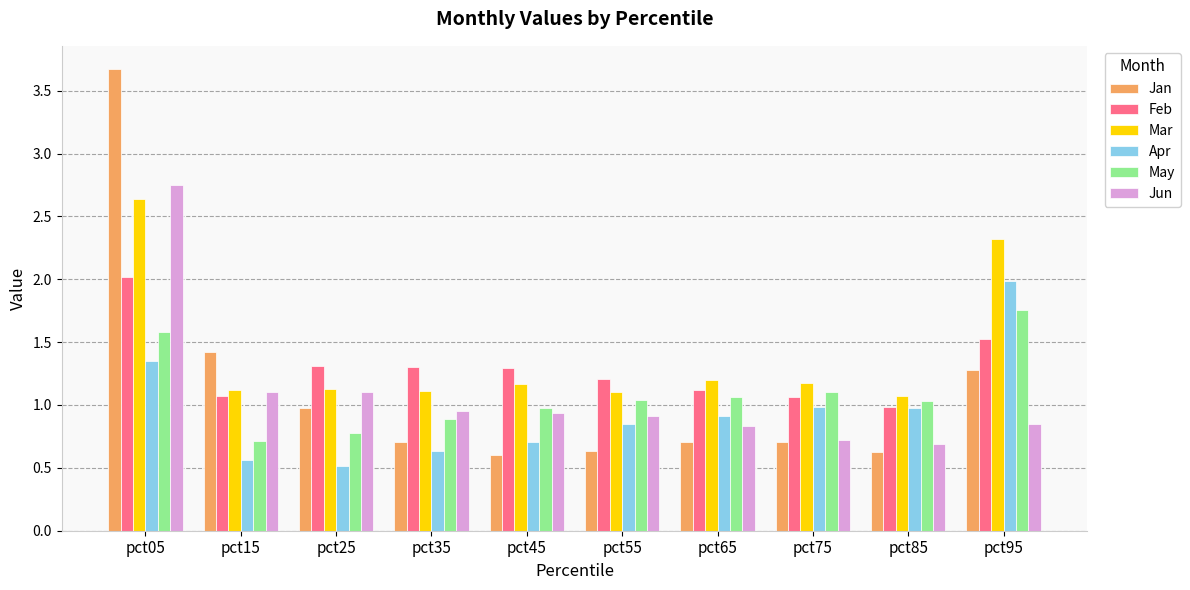

How many groups of bars are there?

10